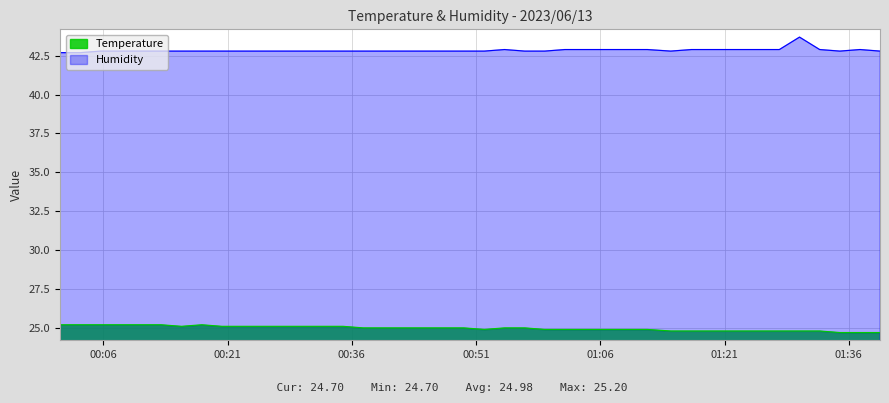

What are all the series names shown in the legend?

Temperature, Humidity